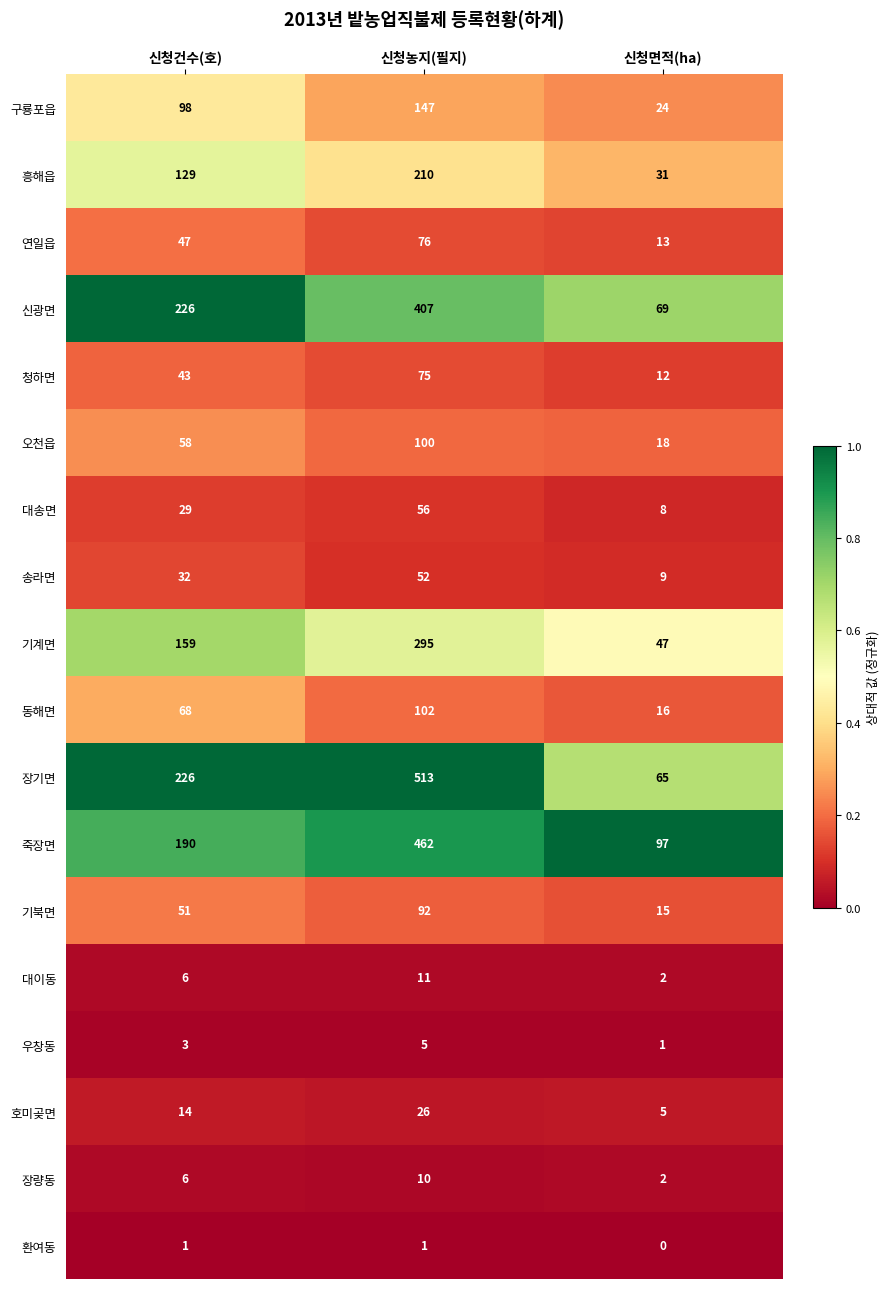

Read the 장기면 value at 신청면적(ha), to the nearest 5.

65